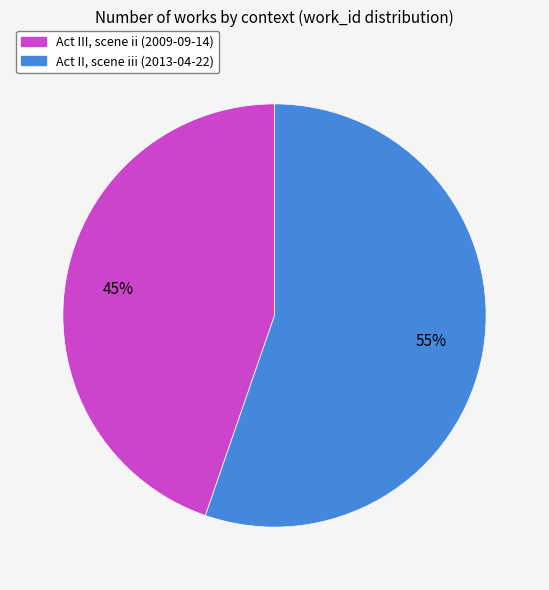

Which slice is the smallest?

Act III, scene ii (2009-09-14)